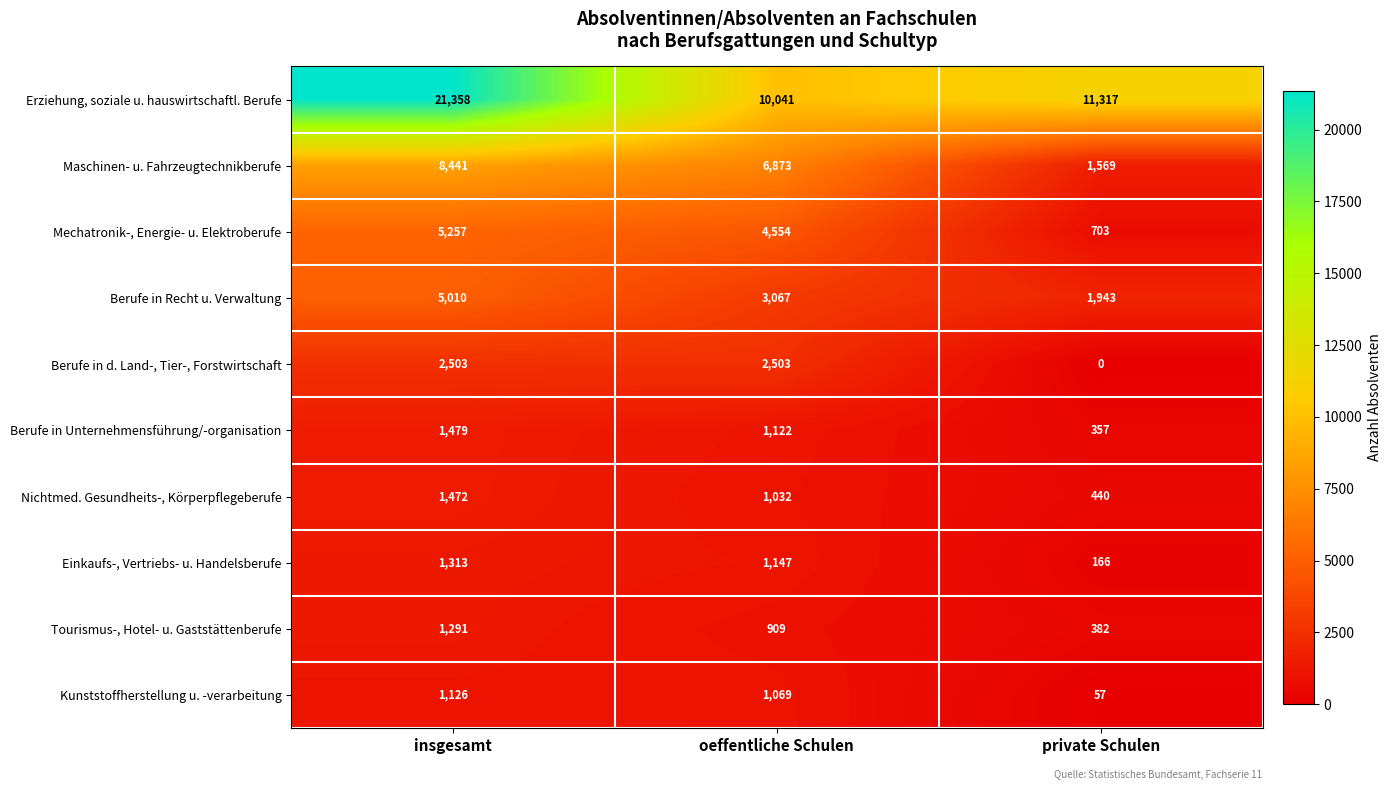

At which category is the sum across all series the highest?

insgesamt